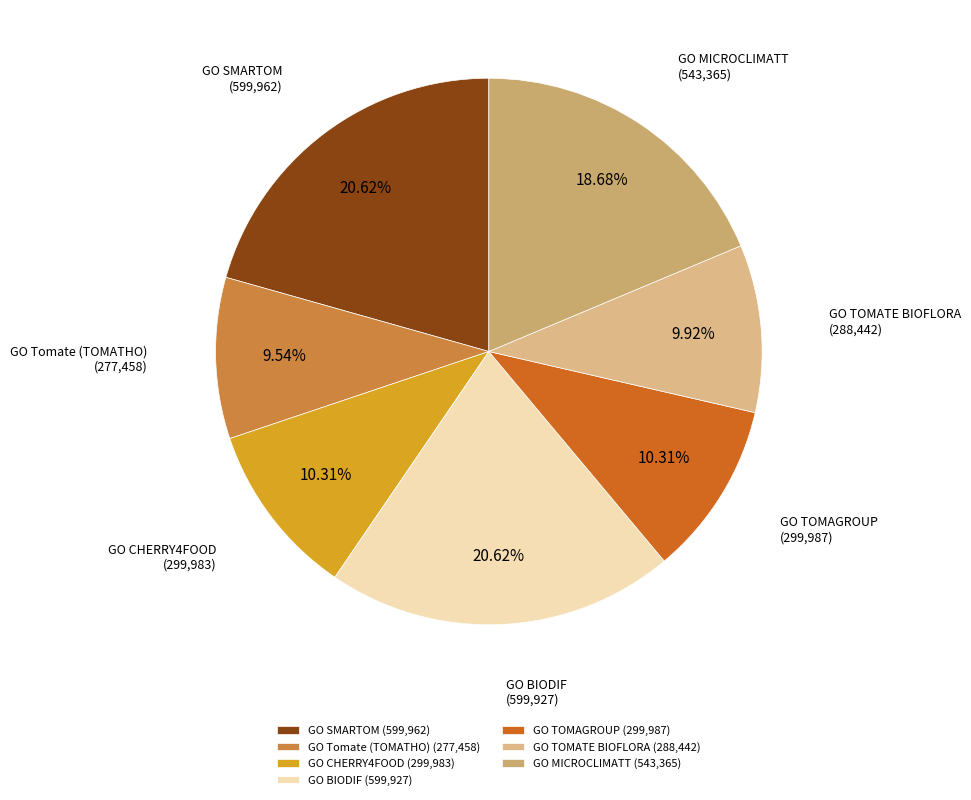

What percentage is the GO MICROCLIMATT slice, to the nearest percent?

19%